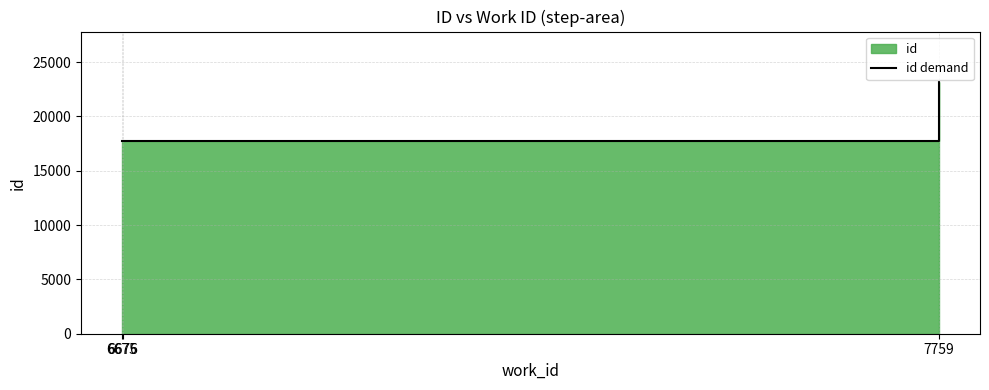

How many lines are shown in the chart?

1